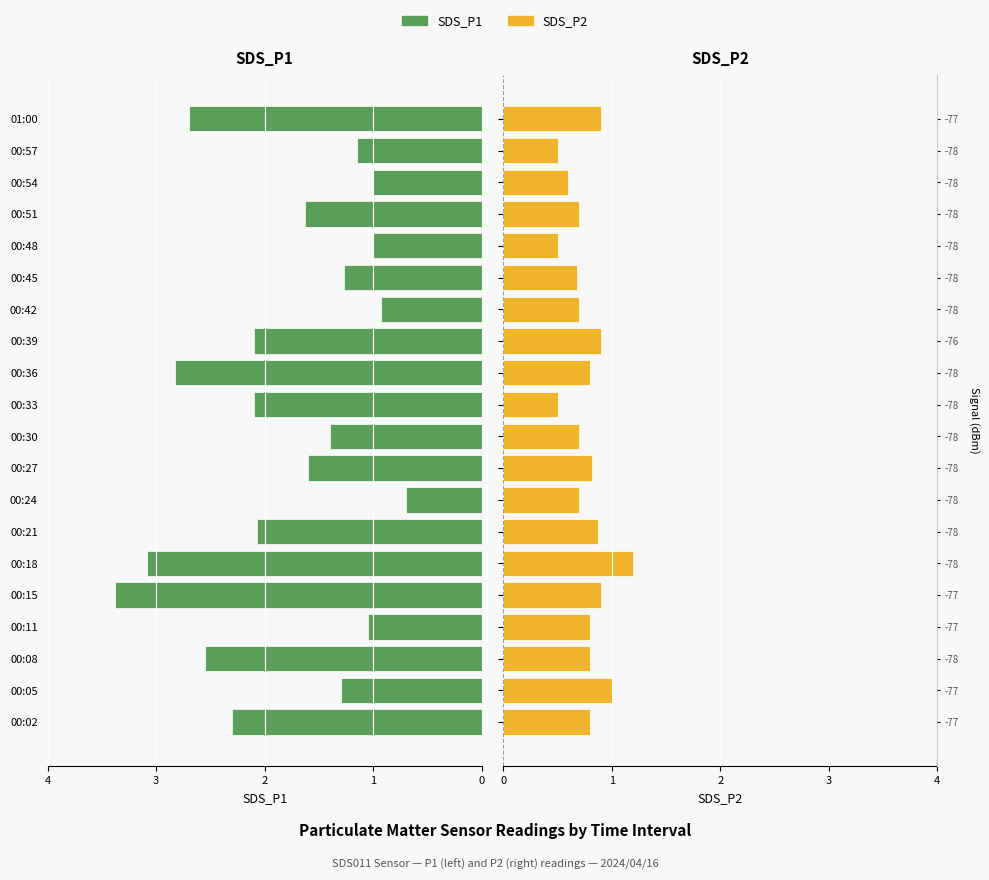

Between 00:08 and 00:45, which series saw the biggest shift?

SDS_P1